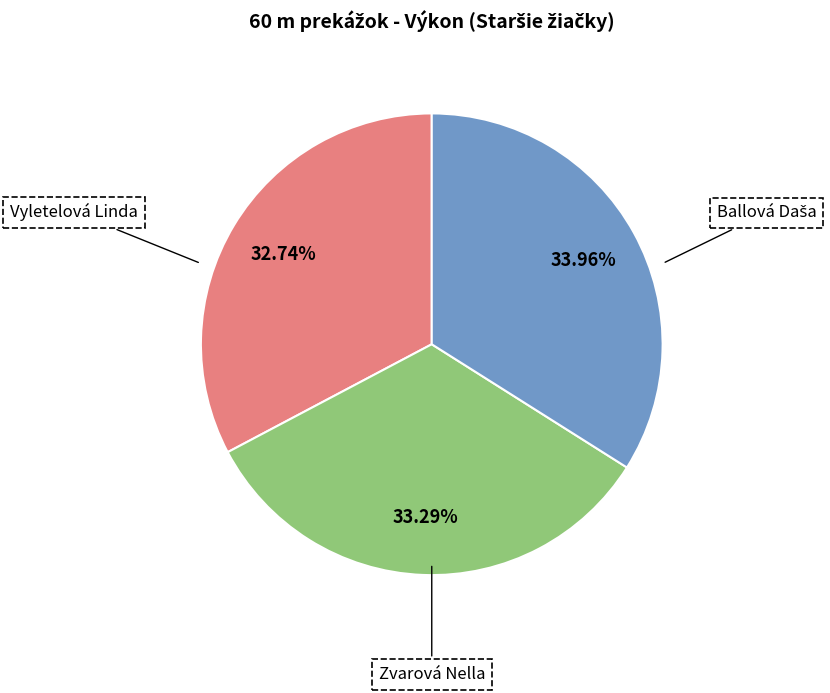

Is there any slice that represents more than half of the pie?

No